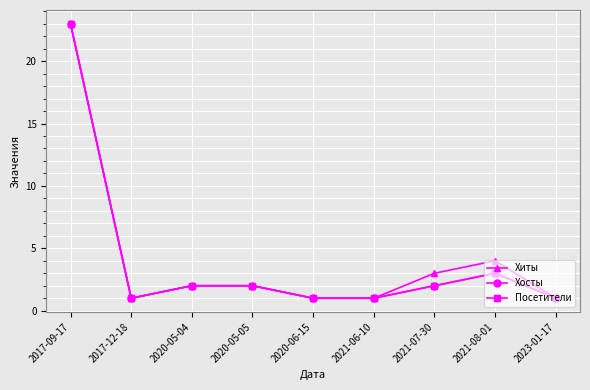

What is the value of the Хиты point at the 7th from the left?

3